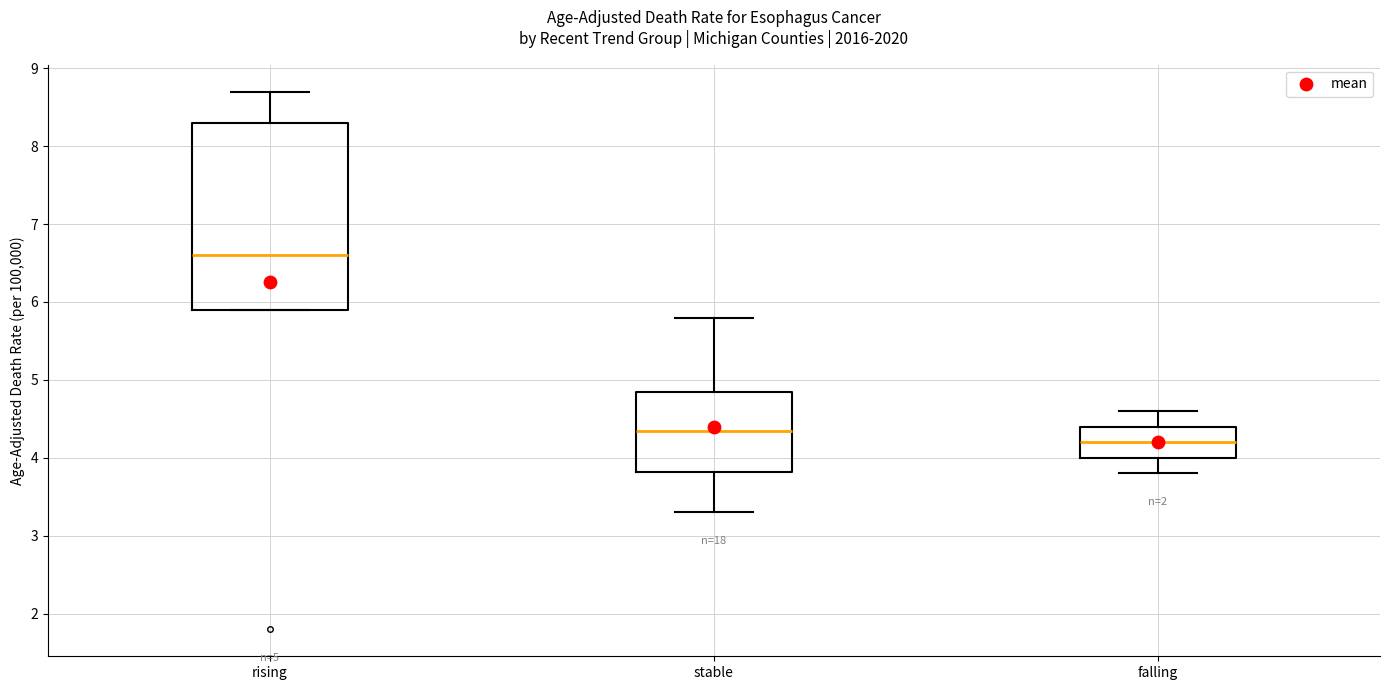

Which box has the lowest median line?

falling